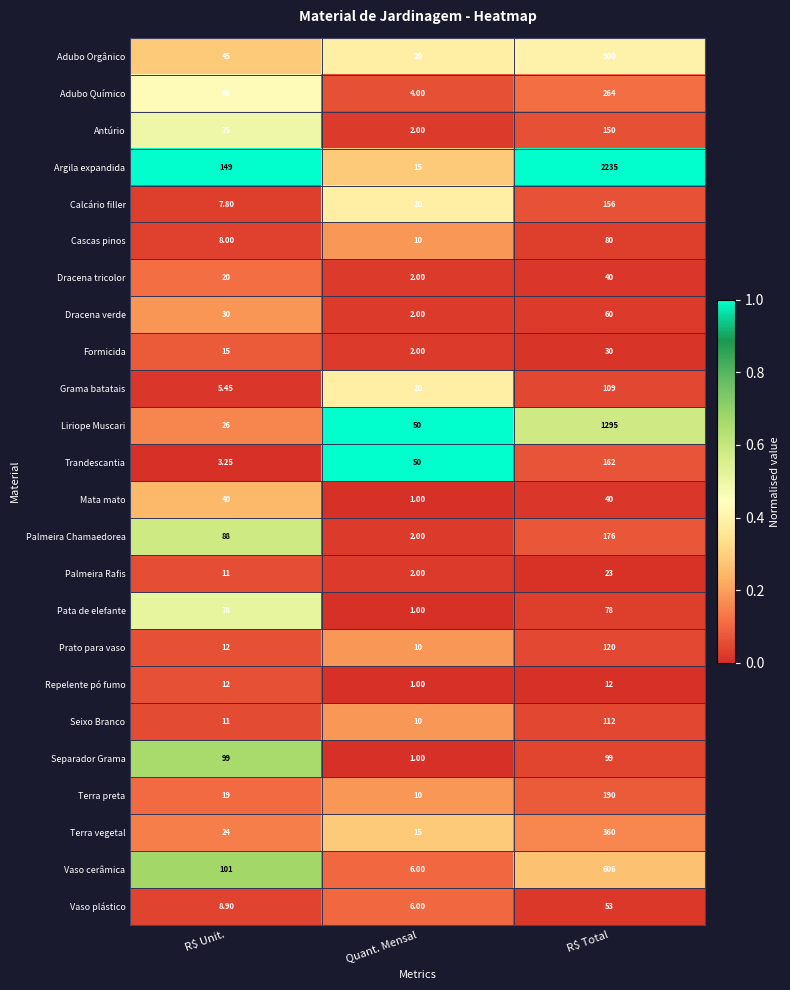

At which category is the sum across all series the highest?

R$ Total